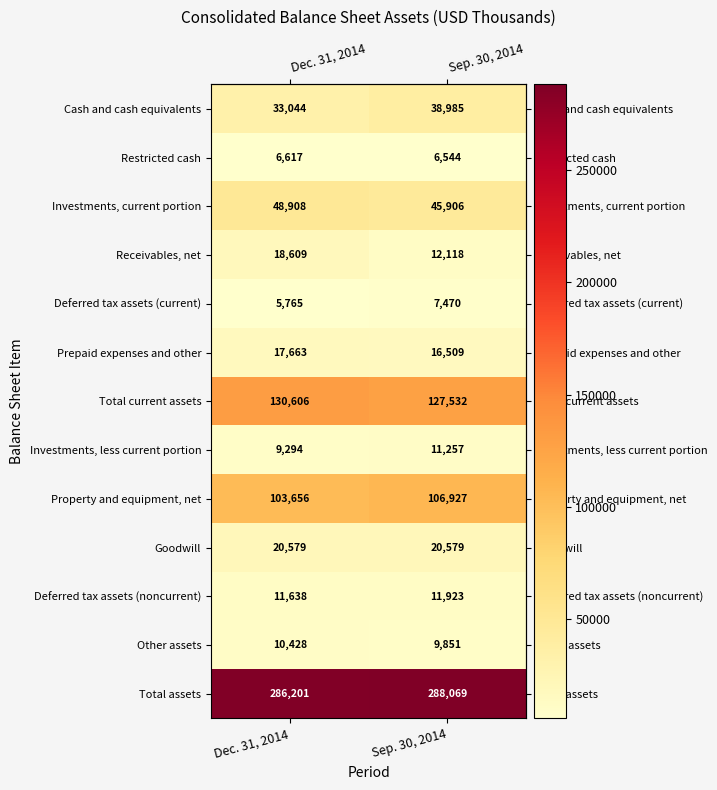

At which label is Property and equipment, net closest to 105291?

Dec. 31, 2014